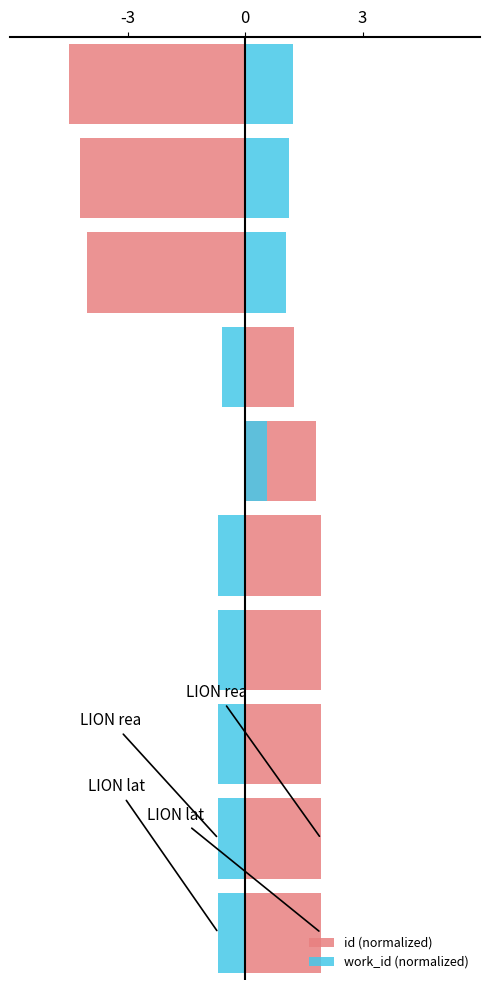

What is the greatest value displayed?

1.9